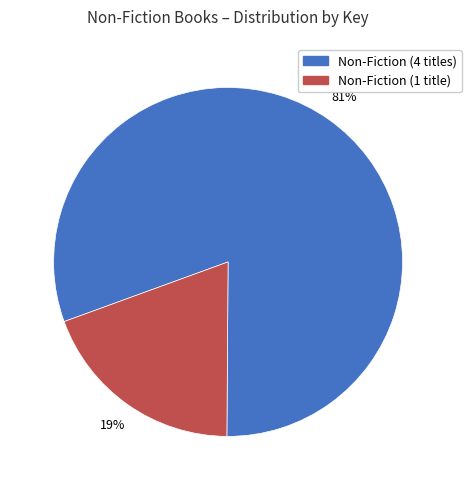

Does any single category account for the majority?

Yes